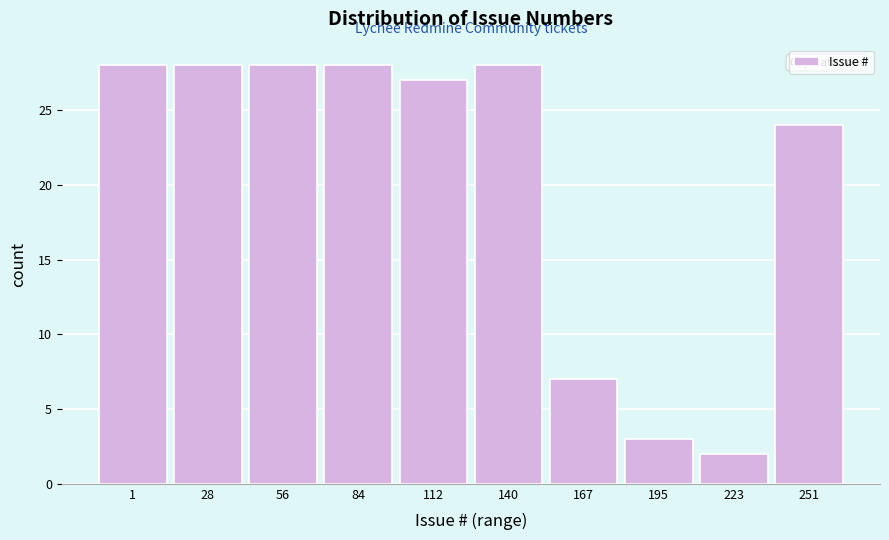

Reading left to right, transcribe all the data shown in this chart.

1=28	28=28	56=28	84=28	112=27	140=28	167=7	195=3	223=2	251=24